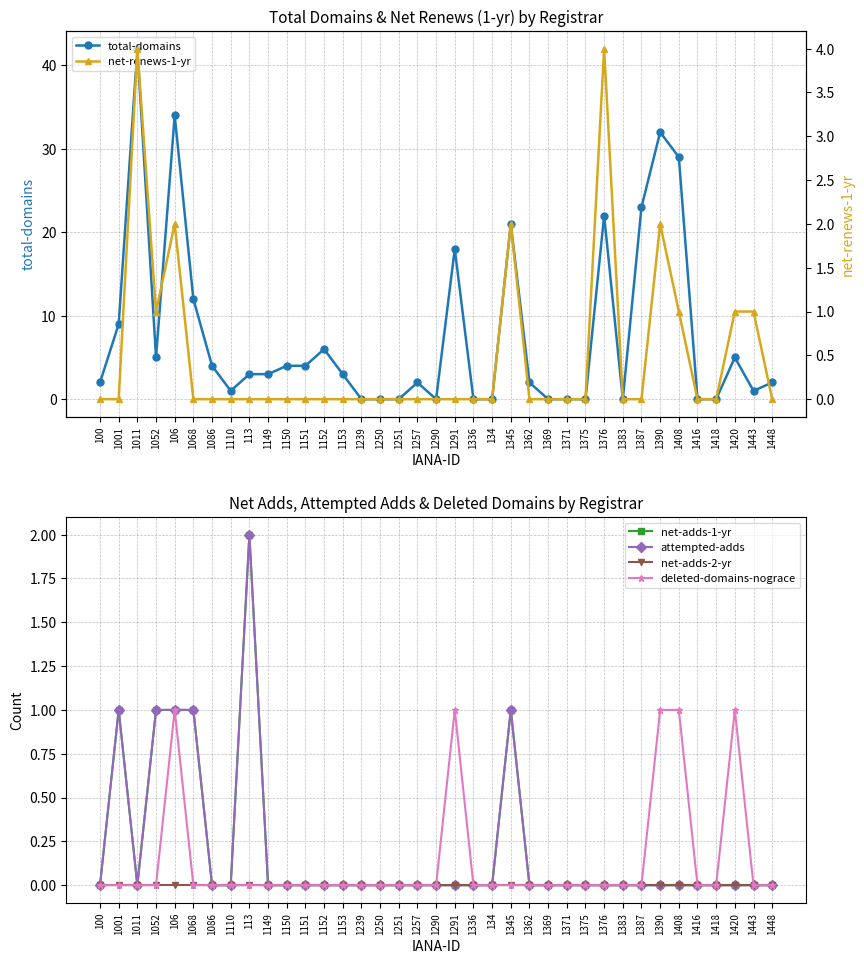

How many values in attempted-adds are above zero?

6